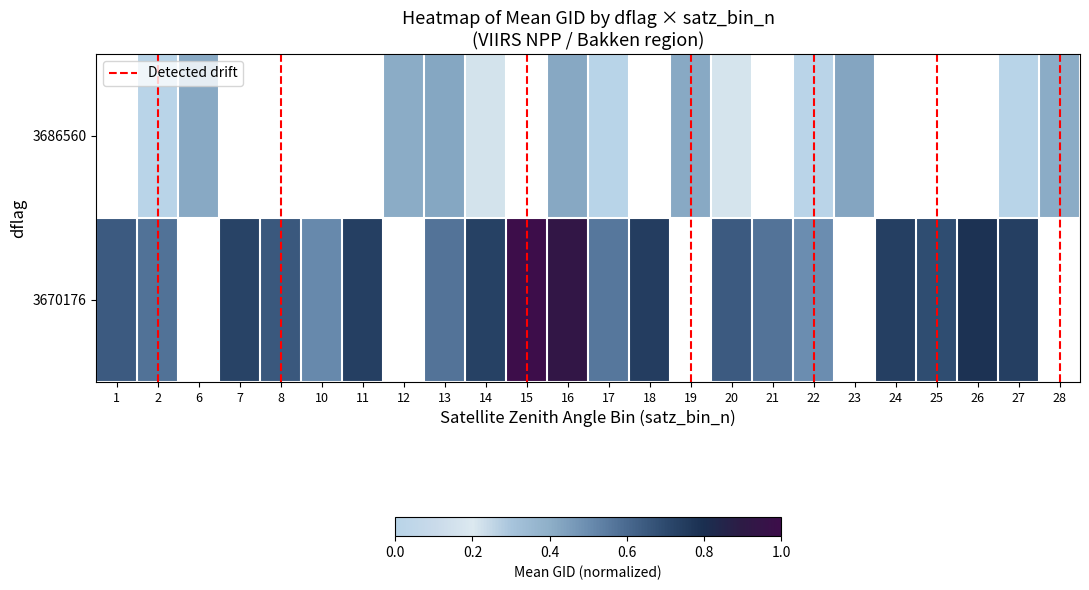

What is the spread (max minus min) of values at 27?

0.7